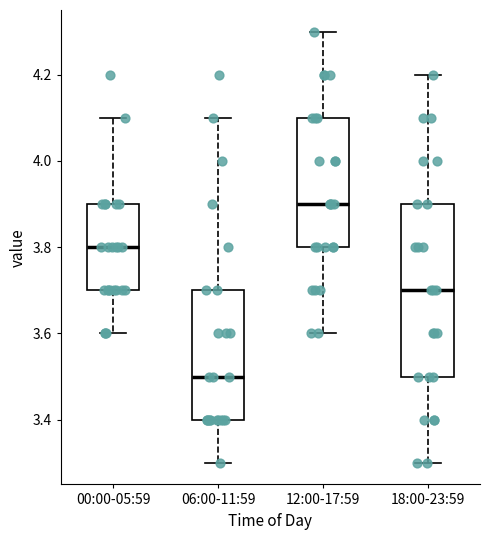

Which box's median line is the lowest?

06:00-11:59